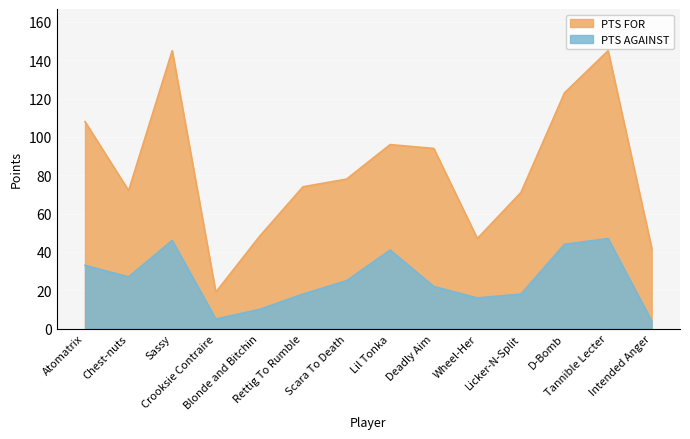

Which series has the largest range (max minus min)?

PTS FOR